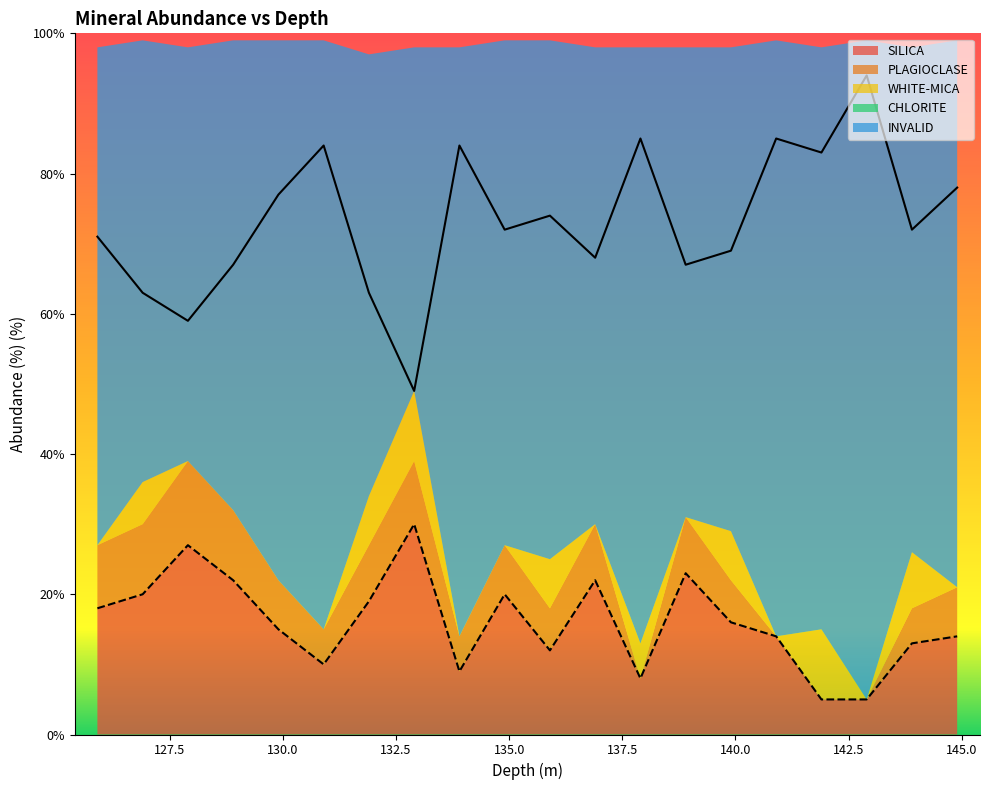

Is the value of SILICA at 138.9 greater than the value of WHITE-MICA at 142.9?

Yes